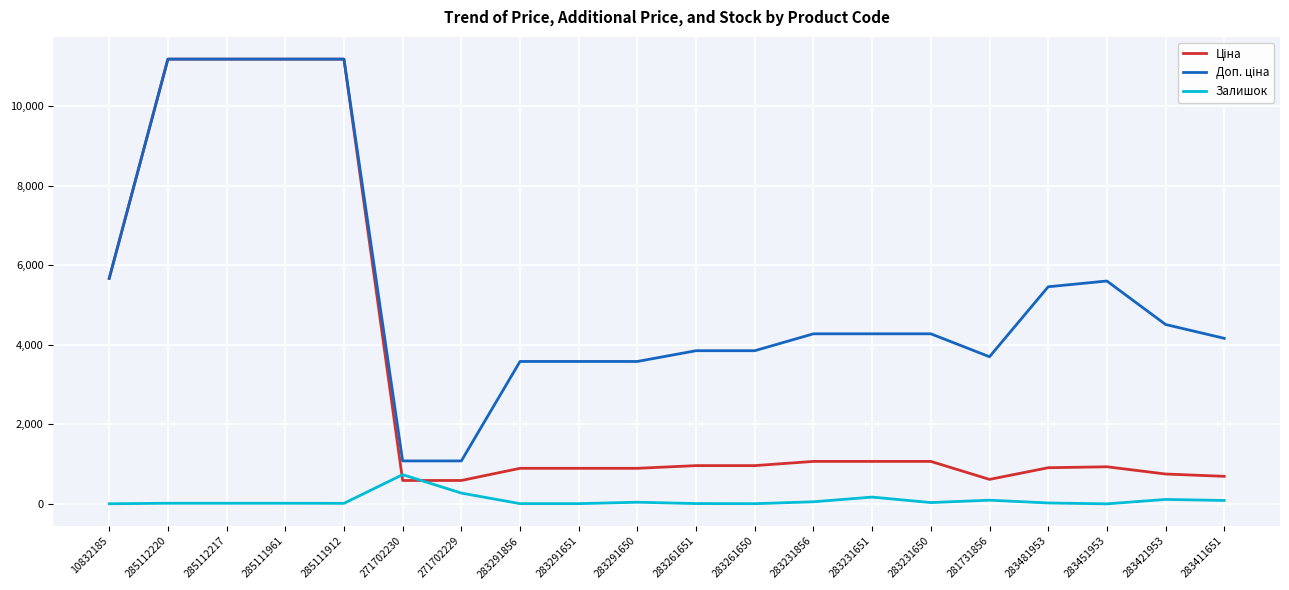

True or false: Залишок has a value of 24.0 at 283481953.

True